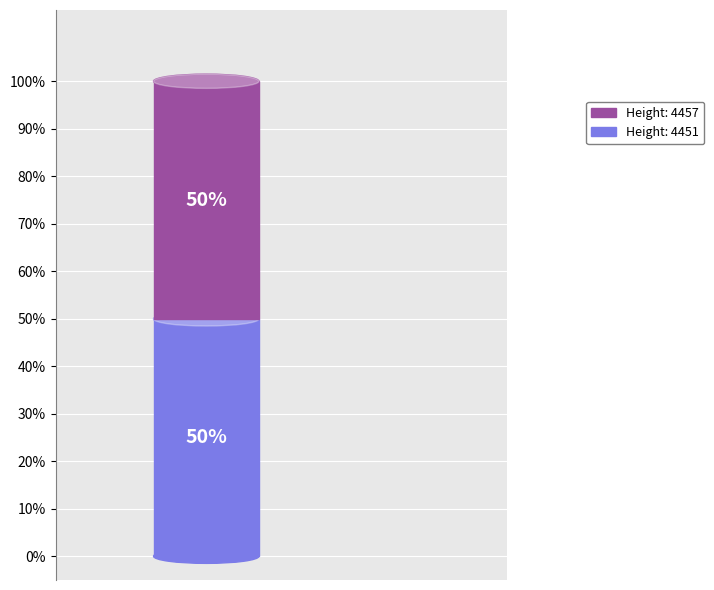

What is the change in value from 4457 to 4451?

-6